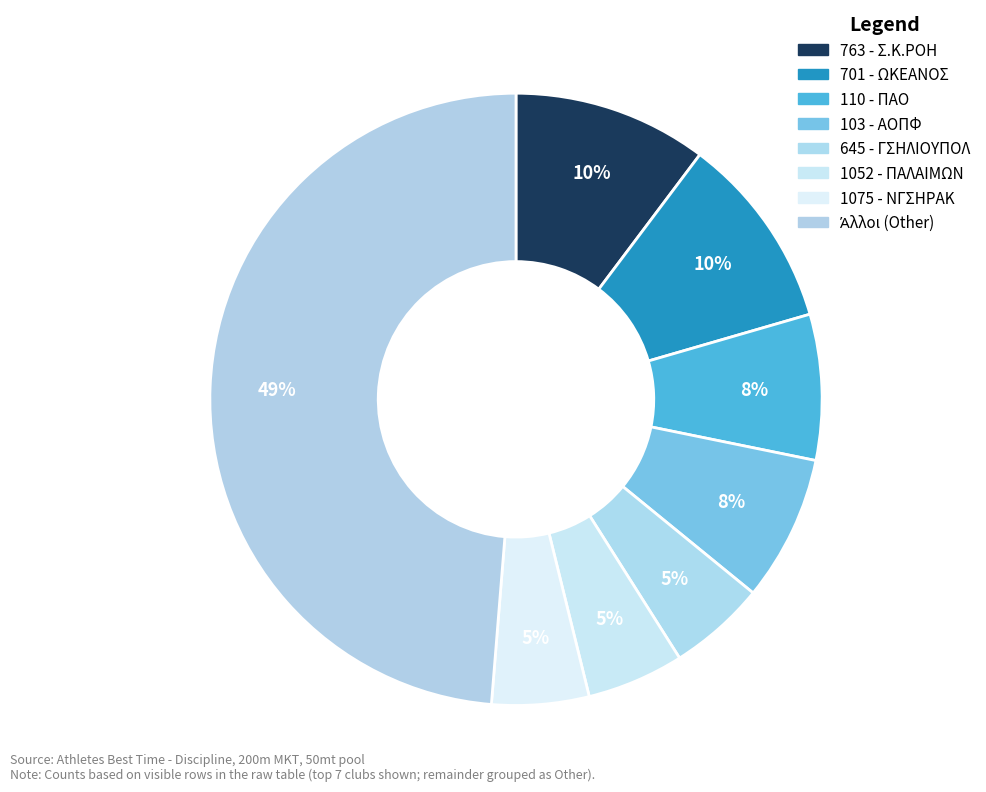

To the nearest percent, what is the average slice percentage?

12%